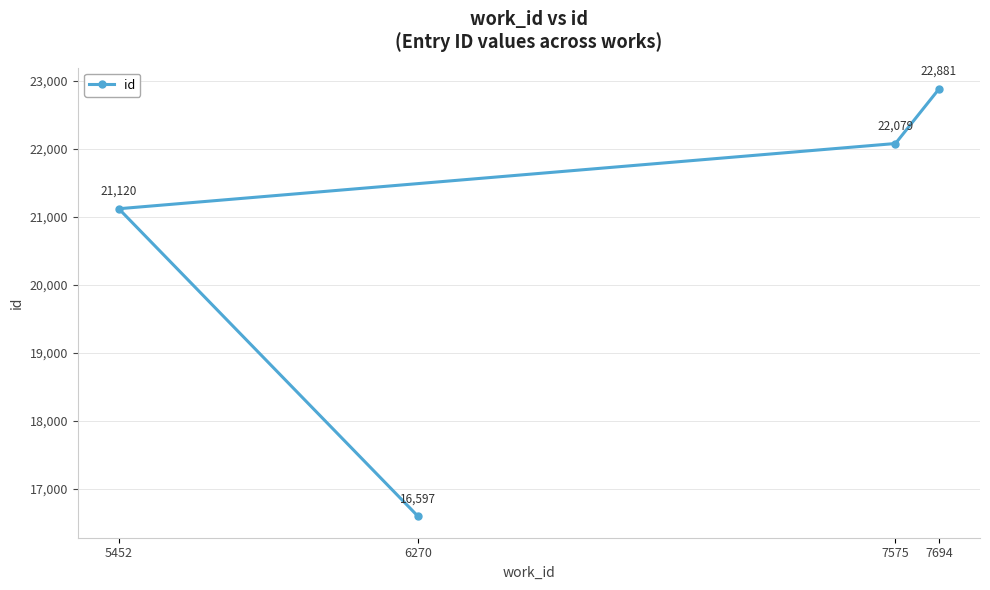

What is the maximum value shown in the chart?

22881